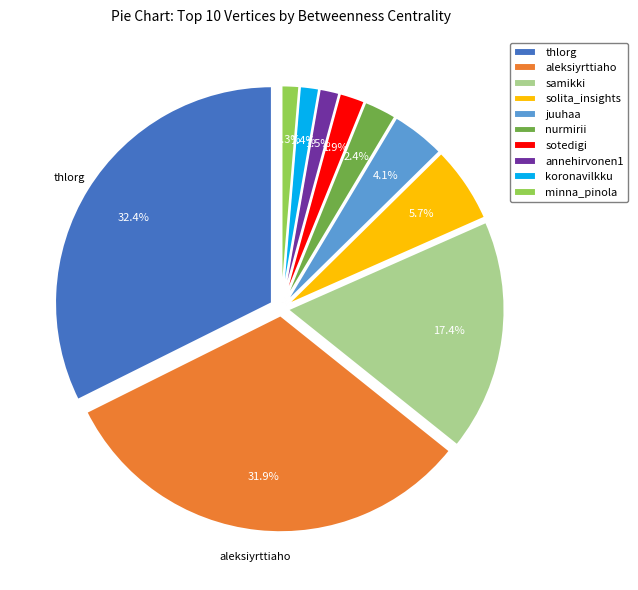

What is the change in value from samikki to sotedigi?

-16045.0